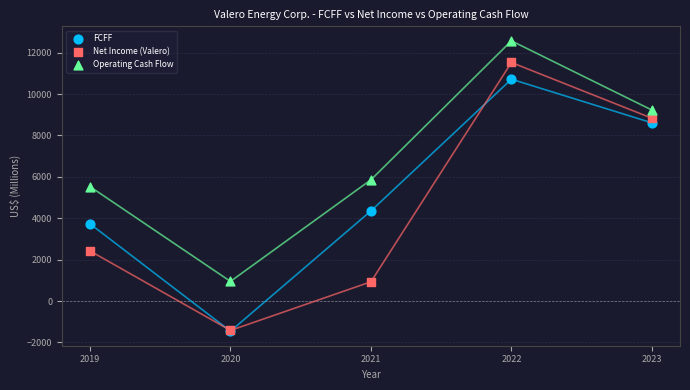

In the Operating Cash Flow series, what Y value is closest to 6761?

5859